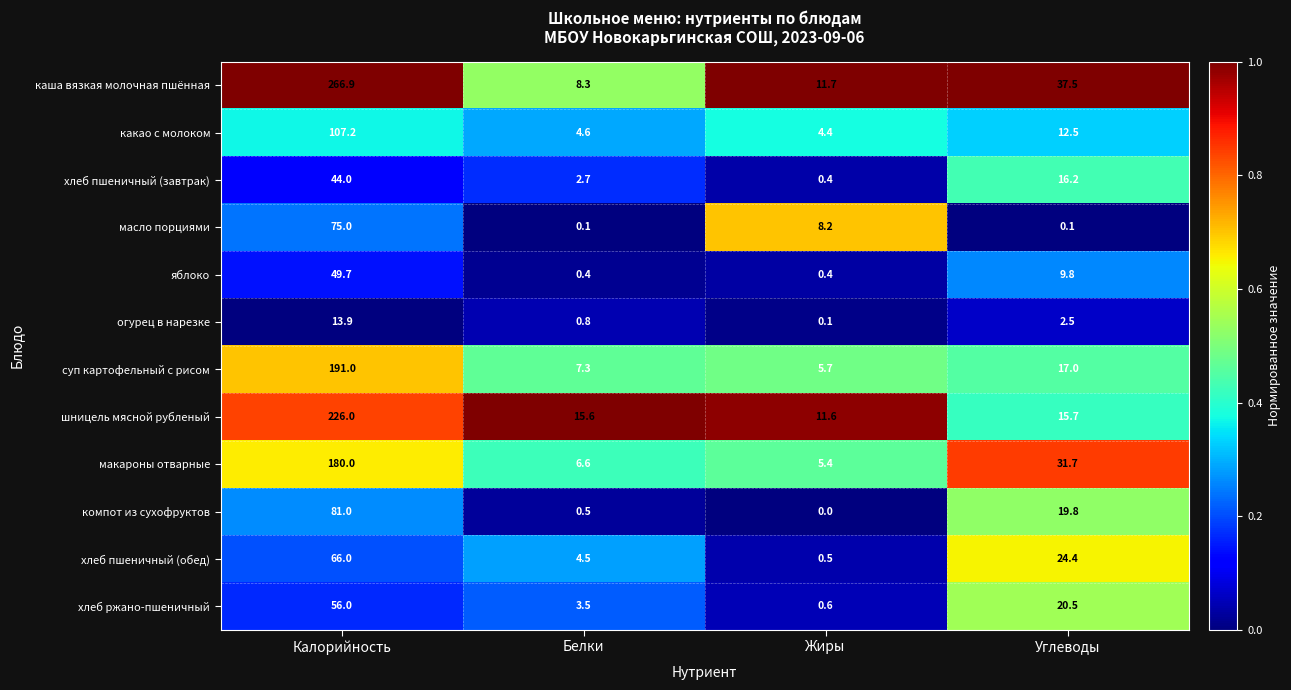

What is the sum of the компот из сухофруктов values at Белки and Калорийность?

81.5